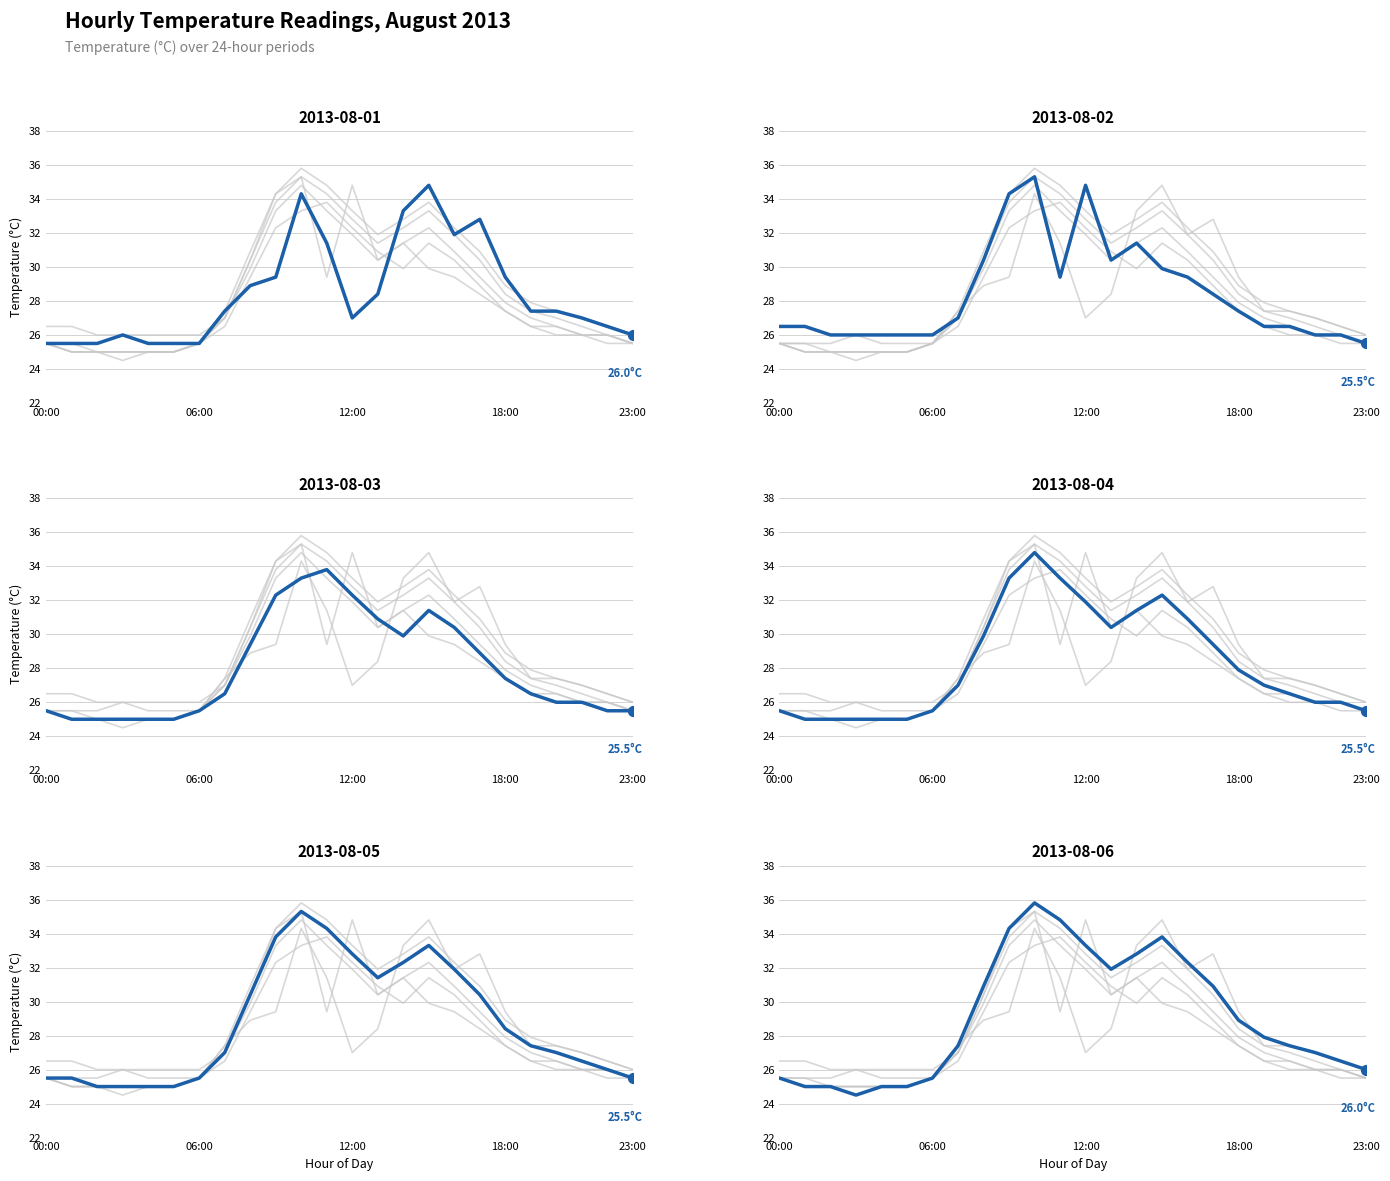

Which series contains the highest Y value?

2013-08-06